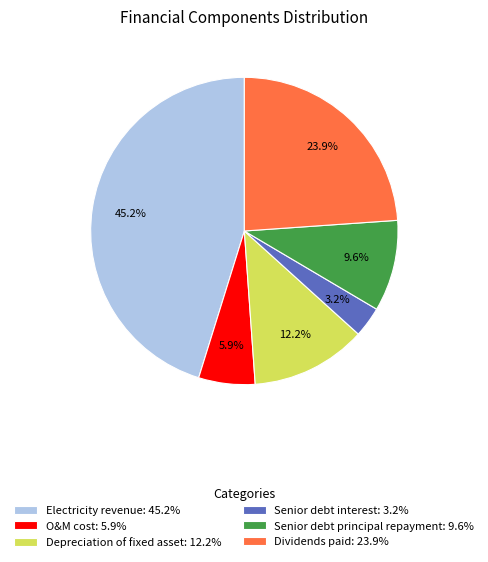

To the nearest percent, what percentage of the pie is Senior debt principal repayment?

10%